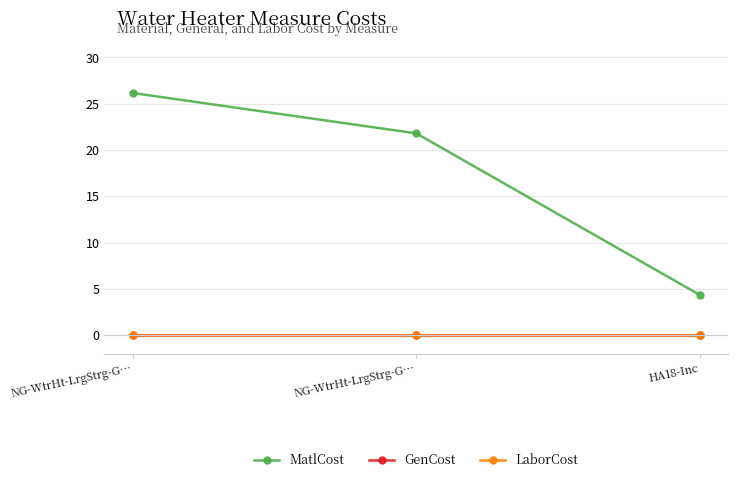

Does the chart have visible grid lines?

Yes